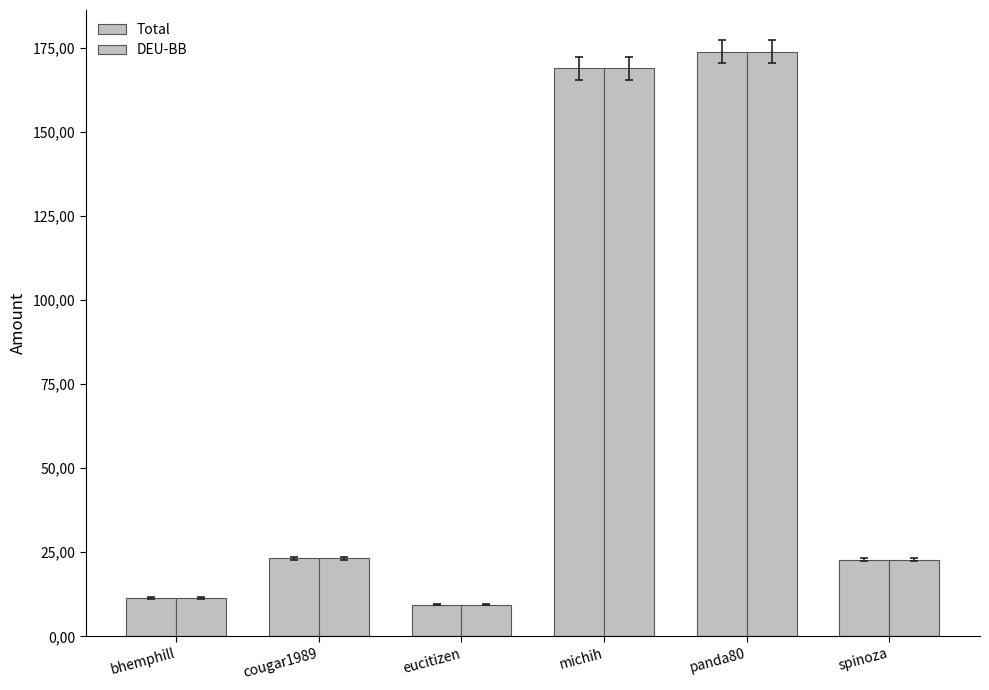

What is the label of the 4th bar from the left?

michih